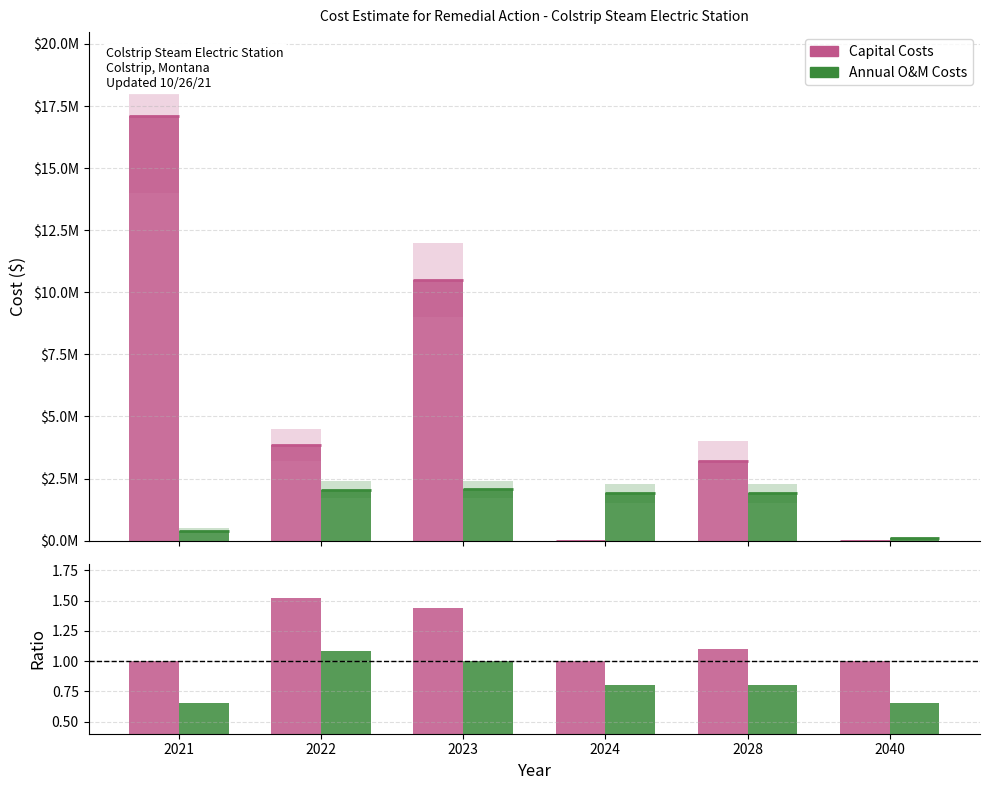

List the labels in order of Annual O&M Costs value, largest first.

2023, 2022, 2024, 2028, 2021, 2040